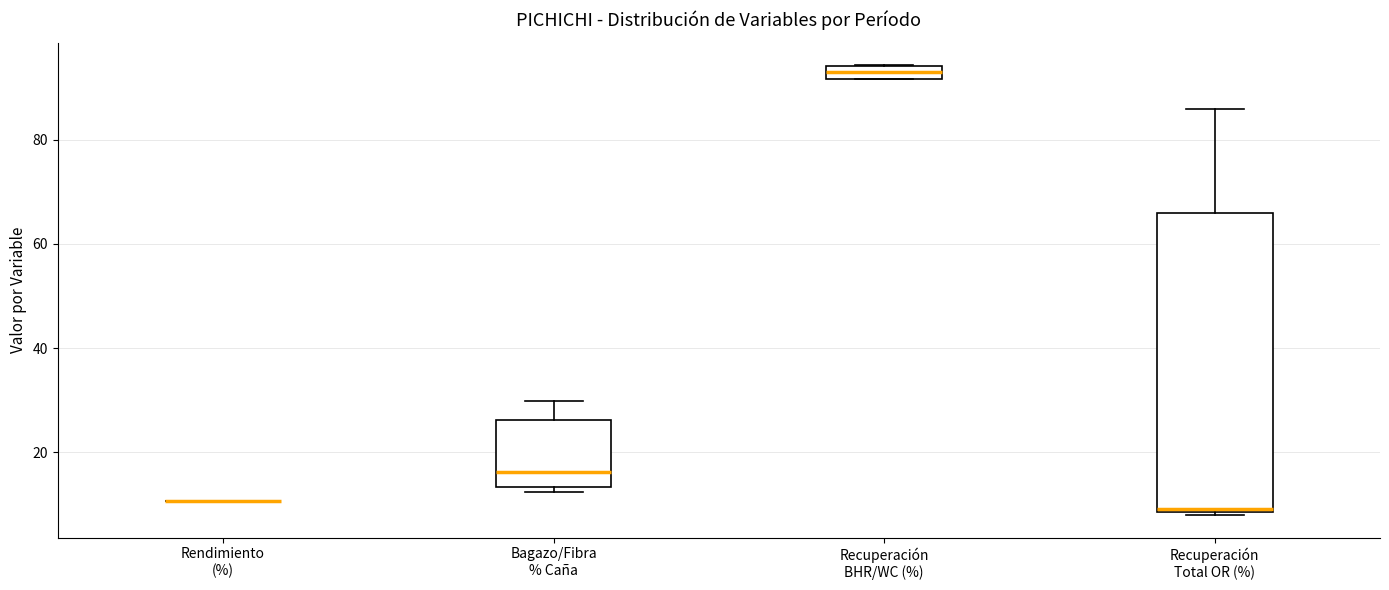

Which box is the tallest, from its lower edge to its upper edge?

Recuperación Total OR (%)